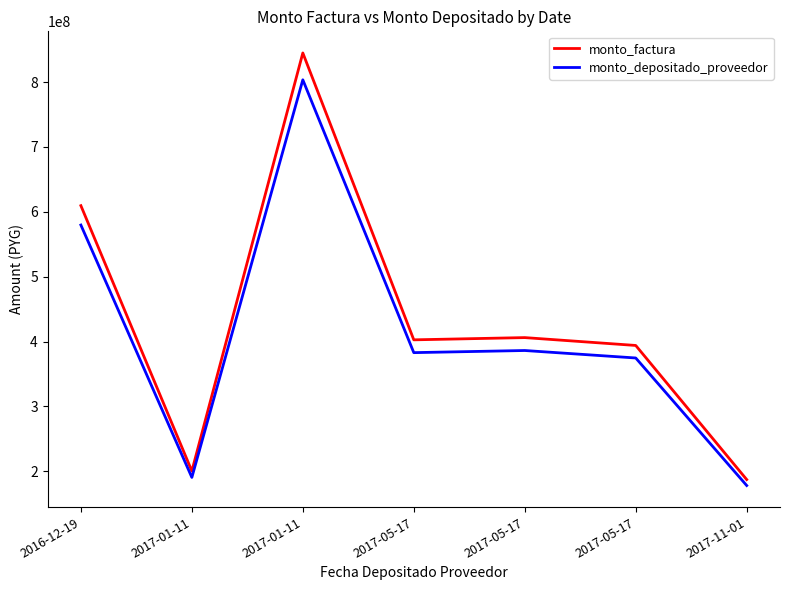

What is the difference between the second highest and minimum values in the monto_depositado_proveedor series?

401541108